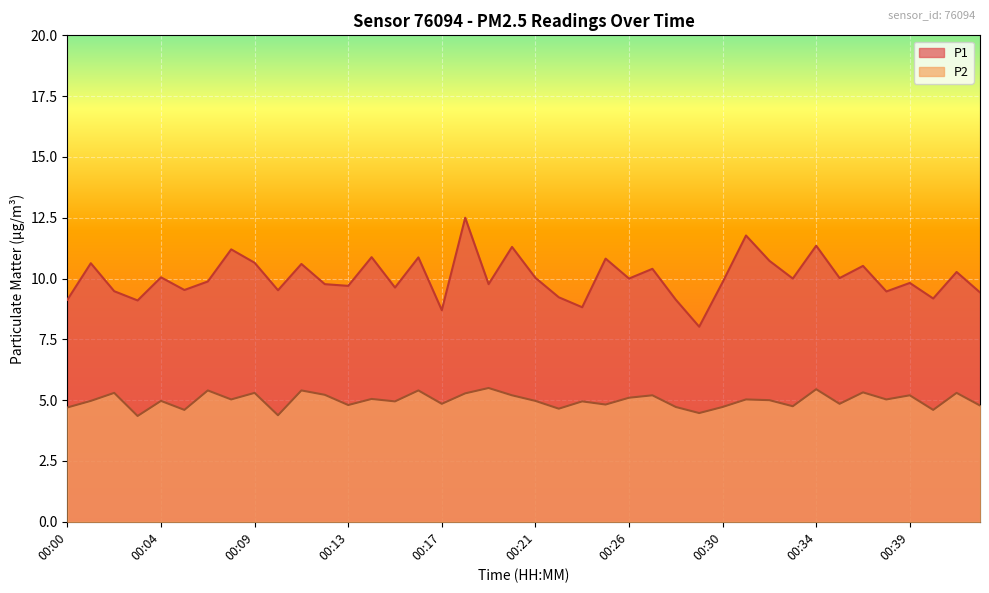

What is the total value across all series at 00:28?

13.9